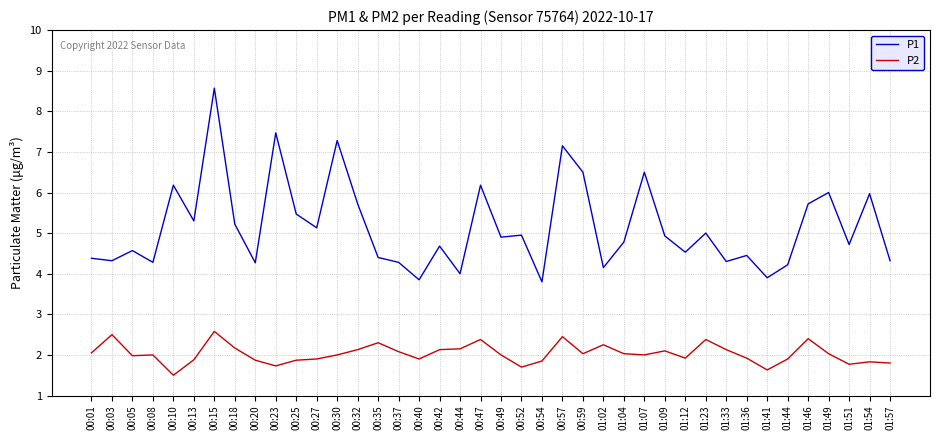

What is the total value across all series at 00:30?

9.3